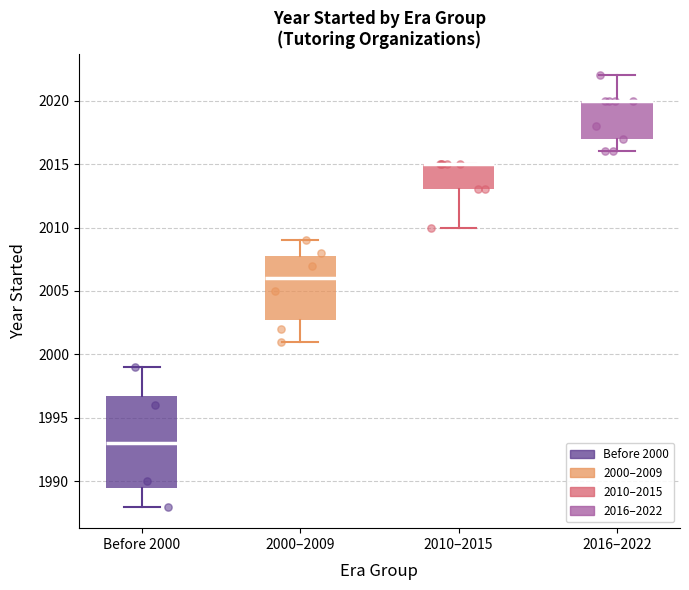

Reading left to right, read every box against the y-axis: the position of its median line, the range the box covers, and the ends of its whiskers. The values are not printed on the chart, so give them approximately, as read against the axis.

Before 2000: median 1993.0, box 1989.5 to 1997.0, whiskers 1988.0 to 1999.0
2000–2009: median 2006.0, box 2003.0 to 2008.0, whiskers 2001.0 to 2009.0
2010–2015: median 2015.0 (drawn on the box's upper edge), box 2013.0 to 2015.0, whiskers 2010.0 to 2015.0
2016–2022: median 2020.0 (drawn on the box's upper edge), box 2017.0 to 2020.0, whiskers 2016.0 to 2022.0